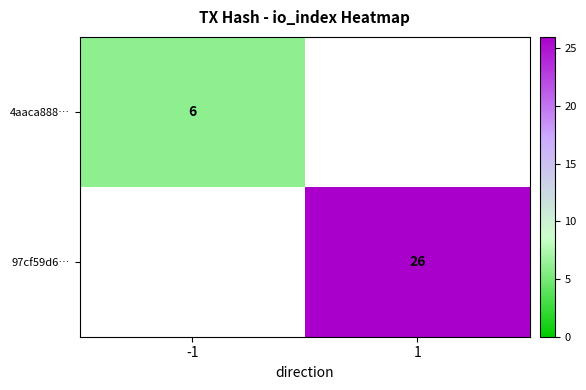

The 4aaca888… series shows 10 at -1. True or false?

False